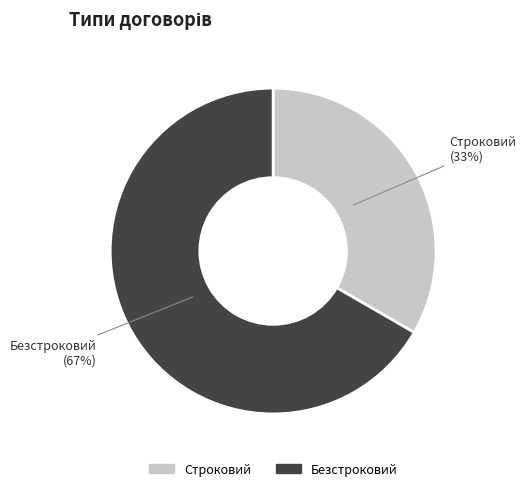

How many slices are in this pie chart?

2